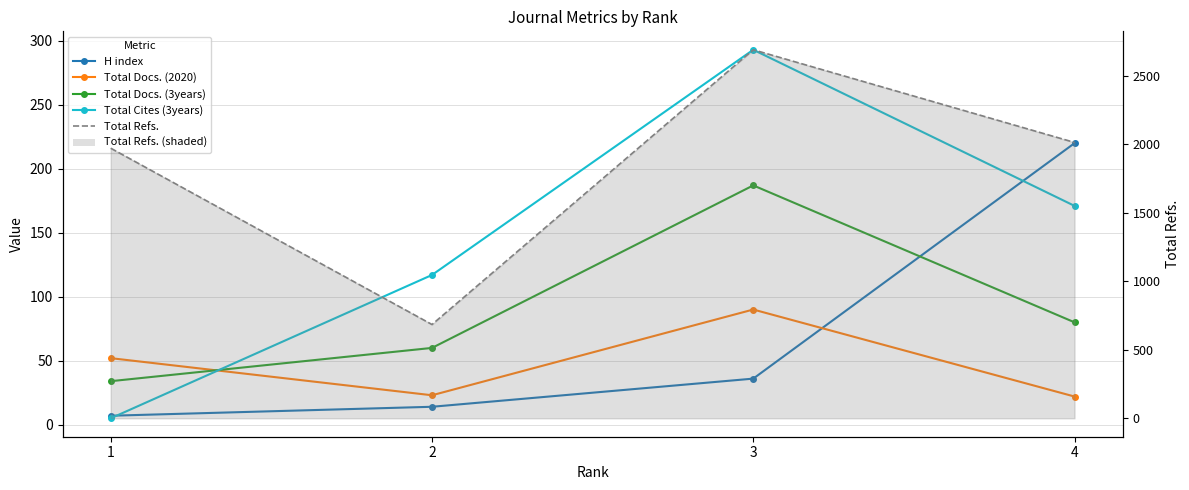

What is the value of the H index point at the 1st from the left?

7